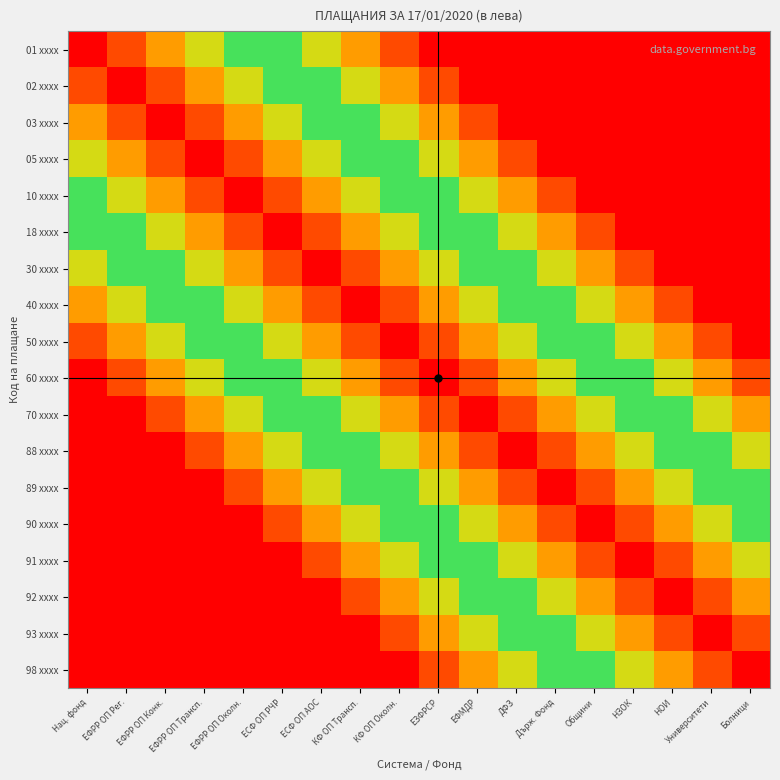

Reading left to right, transcribe all the data shown in this chart.

01 xxxx: Нац. фонд=0.0	ЕФРР ОП Рег.=0.1	ЕФРР ОП Конк.=0.1	ЕФРР ОП Трансп.=0.2	ЕФРР ОП Околн.=0.2	ЕСФ ОП РЧР=0.3	ЕСФ ОП АОС=0.3	КФ ОП Трансп.=0.4	КФ ОП Околн.=0.4	ЕЗФРСР=0.5	ЕФМДР=0.6	ДФЗ=0.6	Държ. Фонд=0.7	Общини=0.7	НЗОК=0.8	НОИ=0.8	Университети=0.9	Болници=0.9
02 xxxx: Нац. фонд=0.1	ЕФРР ОП Рег.=0.0	ЕФРР ОП Конк.=0.1	ЕФРР ОП Трансп.=0.1	ЕФРР ОП Околн.=0.2	ЕСФ ОП РЧР=0.2	ЕСФ ОП АОС=0.3	КФ ОП Трансп.=0.3	КФ ОП Околн.=0.4	ЕЗФРСР=0.4	ЕФМДР=0.5	ДФЗ=0.6	Държ. Фонд=0.6	Общини=0.7	НЗОК=0.7	НОИ=0.8	Университети=0.8	Болници=0.9
03 xxxx: Нац. фонд=0.1	ЕФРР ОП Рег.=0.1	ЕФРР ОП Конк.=0.0	ЕФРР ОП Трансп.=0.1	ЕФРР ОП Околн.=0.1	ЕСФ ОП РЧР=0.2	ЕСФ ОП АОС=0.2	КФ ОП Трансп.=0.3	КФ ОП Околн.=0.3	ЕЗФРСР=0.4	ЕФМДР=0.4	ДФЗ=0.5	Държ. Фонд=0.6	Общини=0.6	НЗОК=0.7	НОИ=0.7	Университети=0.8	Болници=0.8
05 xxxx: Нац. фонд=0.2	ЕФРР ОП Рег.=0.1	ЕФРР ОП Конк.=0.1	ЕФРР ОП Трансп.=0.0	ЕФРР ОП Околн.=0.1	ЕСФ ОП РЧР=0.1	ЕСФ ОП АОС=0.2	КФ ОП Трансп.=0.2	КФ ОП Околн.=0.3	ЕЗФРСР=0.3	ЕФМДР=0.4	ДФЗ=0.4	Държ. Фонд=0.5	Общини=0.6	НЗОК=0.6	НОИ=0.7	Университети=0.7	Болници=0.8
10 xxxx: Нац. фонд=0.2	ЕФРР ОП Рег.=0.2	ЕФРР ОП Конк.=0.1	ЕФРР ОП Трансп.=0.1	ЕФРР ОП Околн.=0.0	ЕСФ ОП РЧР=0.1	ЕСФ ОП АОС=0.1	КФ ОП Трансп.=0.2	КФ ОП Околн.=0.2	ЕЗФРСР=0.3	ЕФМДР=0.3	ДФЗ=0.4	Държ. Фонд=0.4	Общини=0.5	НЗОК=0.6	НОИ=0.6	Университети=0.7	Болници=0.7
18 xxxx: Нац. фонд=0.3	ЕФРР ОП Рег.=0.2	ЕФРР ОП Конк.=0.2	ЕФРР ОП Трансп.=0.1	ЕФРР ОП Околн.=0.1	ЕСФ ОП РЧР=0.0	ЕСФ ОП АОС=0.1	КФ ОП Трансп.=0.1	КФ ОП Околн.=0.2	ЕЗФРСР=0.2	ЕФМДР=0.3	ДФЗ=0.3	Държ. Фонд=0.4	Общини=0.4	НЗОК=0.5	НОИ=0.6	Университети=0.6	Болници=0.7
30 xxxx: Нац. фонд=0.3	ЕФРР ОП Рег.=0.3	ЕФРР ОП Конк.=0.2	ЕФРР ОП Трансп.=0.2	ЕФРР ОП Околн.=0.1	ЕСФ ОП РЧР=0.1	ЕСФ ОП АОС=0.0	КФ ОП Трансп.=0.1	КФ ОП Околн.=0.1	ЕЗФРСР=0.2	ЕФМДР=0.2	ДФЗ=0.3	Държ. Фонд=0.3	Общини=0.4	НЗОК=0.4	НОИ=0.5	Университети=0.6	Болници=0.6
40 xxxx: Нац. фонд=0.4	ЕФРР ОП Рег.=0.3	ЕФРР ОП Конк.=0.3	ЕФРР ОП Трансп.=0.2	ЕФРР ОП Околн.=0.2	ЕСФ ОП РЧР=0.1	ЕСФ ОП АОС=0.1	КФ ОП Трансп.=0.0	КФ ОП Околн.=0.1	ЕЗФРСР=0.1	ЕФМДР=0.2	ДФЗ=0.2	Държ. Фонд=0.3	Общини=0.3	НЗОК=0.4	НОИ=0.4	Университети=0.5	Болници=0.6
50 xxxx: Нац. фонд=0.4	ЕФРР ОП Рег.=0.4	ЕФРР ОП Конк.=0.3	ЕФРР ОП Трансп.=0.3	ЕФРР ОП Околн.=0.2	ЕСФ ОП РЧР=0.2	ЕСФ ОП АОС=0.1	КФ ОП Трансп.=0.1	КФ ОП Околн.=0.0	ЕЗФРСР=0.1	ЕФМДР=0.1	ДФЗ=0.2	Държ. Фонд=0.2	Общини=0.3	НЗОК=0.3	НОИ=0.4	Университети=0.4	Болници=0.5
60 xxxx: Нац. фонд=0.5	ЕФРР ОП Рег.=0.4	ЕФРР ОП Конк.=0.4	ЕФРР ОП Трансп.=0.3	ЕФРР ОП Околн.=0.3	ЕСФ ОП РЧР=0.2	ЕСФ ОП АОС=0.2	КФ ОП Трансп.=0.1	КФ ОП Околн.=0.1	ЕЗФРСР=0.0	ЕФМДР=0.1	ДФЗ=0.1	Държ. Фонд=0.2	Общини=0.2	НЗОК=0.3	НОИ=0.3	Университети=0.4	Болници=0.4
70 xxxx: Нац. фонд=0.6	ЕФРР ОП Рег.=0.5	ЕФРР ОП Конк.=0.4	ЕФРР ОП Трансп.=0.4	ЕФРР ОП Околн.=0.3	ЕСФ ОП РЧР=0.3	ЕСФ ОП АОС=0.2	КФ ОП Трансп.=0.2	КФ ОП Околн.=0.1	ЕЗФРСР=0.1	ЕФМДР=0.0	ДФЗ=0.1	Държ. Фонд=0.1	Общини=0.2	НЗОК=0.2	НОИ=0.3	Университети=0.3	Болници=0.4
88 xxxx: Нац. фонд=0.6	ЕФРР ОП Рег.=0.6	ЕФРР ОП Конк.=0.5	ЕФРР ОП Трансп.=0.4	ЕФРР ОП Околн.=0.4	ЕСФ ОП РЧР=0.3	ЕСФ ОП АОС=0.3	КФ ОП Трансп.=0.2	КФ ОП Околн.=0.2	ЕЗФРСР=0.1	ЕФМДР=0.1	ДФЗ=0.0	Държ. Фонд=0.1	Общини=0.1	НЗОК=0.2	НОИ=0.2	Университети=0.3	Болници=0.3
89 xxxx: Нац. фонд=0.7	ЕФРР ОП Рег.=0.6	ЕФРР ОП Конк.=0.6	ЕФРР ОП Трансп.=0.5	ЕФРР ОП Околн.=0.4	ЕСФ ОП РЧР=0.4	ЕСФ ОП АОС=0.3	КФ ОП Трансп.=0.3	КФ ОП Околн.=0.2	ЕЗФРСР=0.2	ЕФМДР=0.1	ДФЗ=0.1	Държ. Фонд=0.0	Общини=0.1	НЗОК=0.1	НОИ=0.2	Университети=0.2	Болници=0.3
90 xxxx: Нац. фонд=0.7	ЕФРР ОП Рег.=0.7	ЕФРР ОП Конк.=0.6	ЕФРР ОП Трансп.=0.6	ЕФРР ОП Околн.=0.5	ЕСФ ОП РЧР=0.4	ЕСФ ОП АОС=0.4	КФ ОП Трансп.=0.3	КФ ОП Околн.=0.3	ЕЗФРСР=0.2	ЕФМДР=0.2	ДФЗ=0.1	Държ. Фонд=0.1	Общини=0.0	НЗОК=0.1	НОИ=0.1	Университети=0.2	Болници=0.2
91 xxxx: Нац. фонд=0.8	ЕФРР ОП Рег.=0.7	ЕФРР ОП Конк.=0.7	ЕФРР ОП Трансп.=0.6	ЕФРР ОП Околн.=0.6	ЕСФ ОП РЧР=0.5	ЕСФ ОП АОС=0.4	КФ ОП Трансп.=0.4	КФ ОП Околн.=0.3	ЕЗФРСР=0.3	ЕФМДР=0.2	ДФЗ=0.2	Държ. Фонд=0.1	Общини=0.1	НЗОК=0.0	НОИ=0.1	Университети=0.1	Болници=0.2
92 xxxx: Нац. фонд=0.8	ЕФРР ОП Рег.=0.8	ЕФРР ОП Конк.=0.7	ЕФРР ОП Трансп.=0.7	ЕФРР ОП Околн.=0.6	ЕСФ ОП РЧР=0.6	ЕСФ ОП АОС=0.5	КФ ОП Трансп.=0.4	КФ ОП Околн.=0.4	ЕЗФРСР=0.3	ЕФМДР=0.3	ДФЗ=0.2	Държ. Фонд=0.2	Общини=0.1	НЗОК=0.1	НОИ=0.0	Университети=0.1	Болници=0.1
93 xxxx: Нац. фонд=0.9	ЕФРР ОП Рег.=0.8	ЕФРР ОП Конк.=0.8	ЕФРР ОП Трансп.=0.7	ЕФРР ОП Околн.=0.7	ЕСФ ОП РЧР=0.6	ЕСФ ОП АОС=0.6	КФ ОП Трансп.=0.5	КФ ОП Околн.=0.4	ЕЗФРСР=0.4	ЕФМДР=0.3	ДФЗ=0.3	Държ. Фонд=0.2	Общини=0.2	НЗОК=0.1	НОИ=0.1	Университети=0.0	Болници=0.1
98 xxxx: Нац. фонд=0.9	ЕФРР ОП Рег.=0.9	ЕФРР ОП Конк.=0.8	ЕФРР ОП Трансп.=0.8	ЕФРР ОП Околн.=0.7	ЕСФ ОП РЧР=0.7	ЕСФ ОП АОС=0.6	КФ ОП Трансп.=0.6	КФ ОП Околн.=0.5	ЕЗФРСР=0.4	ЕФМДР=0.4	ДФЗ=0.3	Държ. Фонд=0.3	Общини=0.2	НЗОК=0.2	НОИ=0.1	Университети=0.1	Болници=0.0